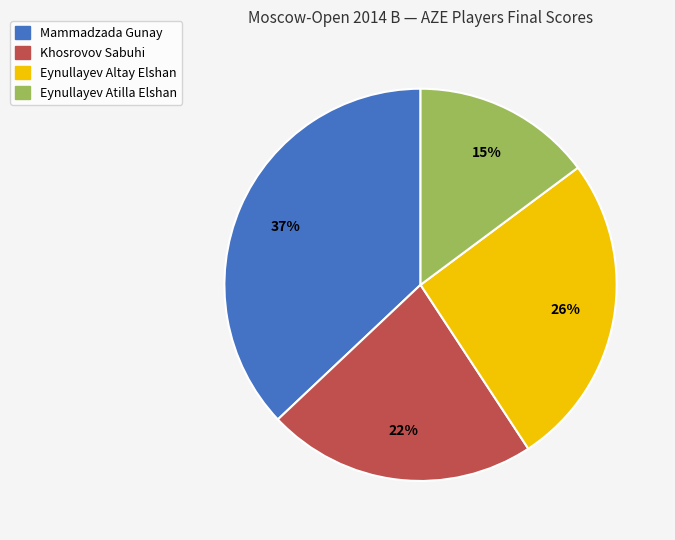

To the nearest percent, what is the average slice percentage?

25%